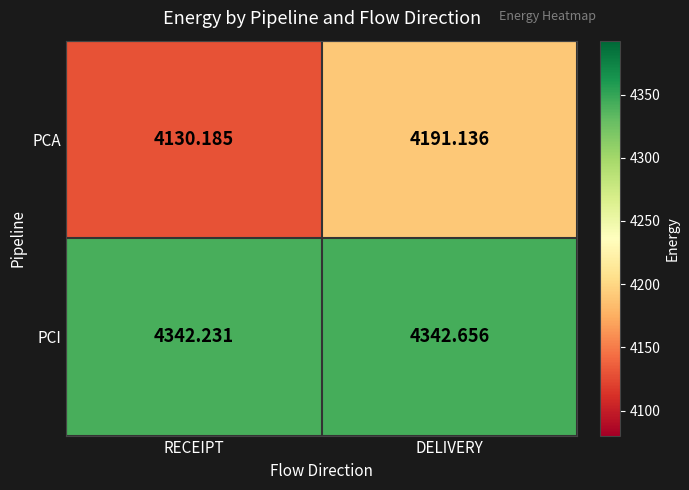

What is the maximum value shown in the chart?

4342.7